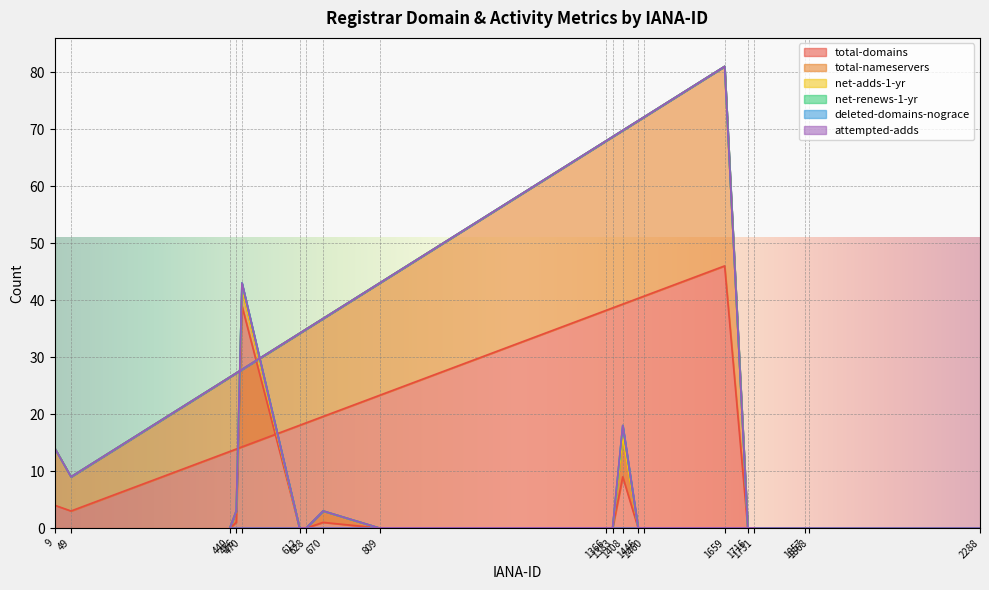

What is the difference between the maximum and minimum values in the total-domains series?

46